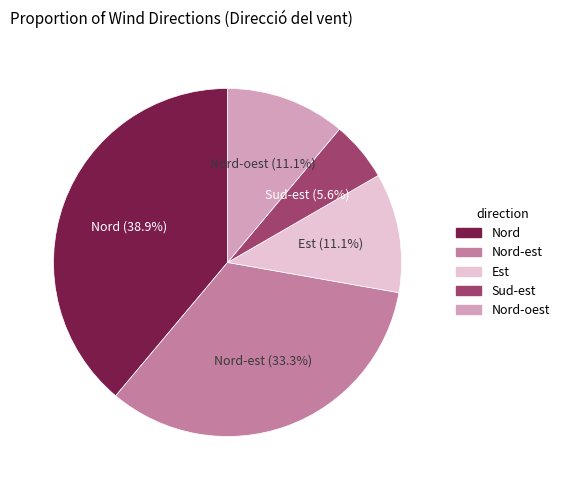

Is there any slice that represents more than half of the pie?

No